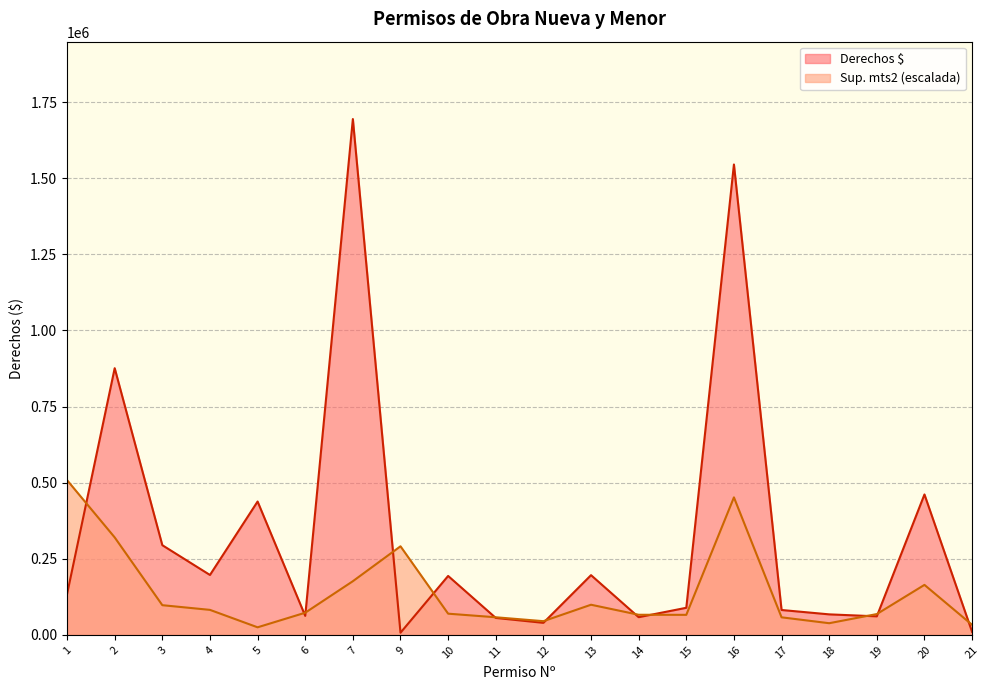

True or false: Sup. mts2 has more than 2 interior local peaks.

True